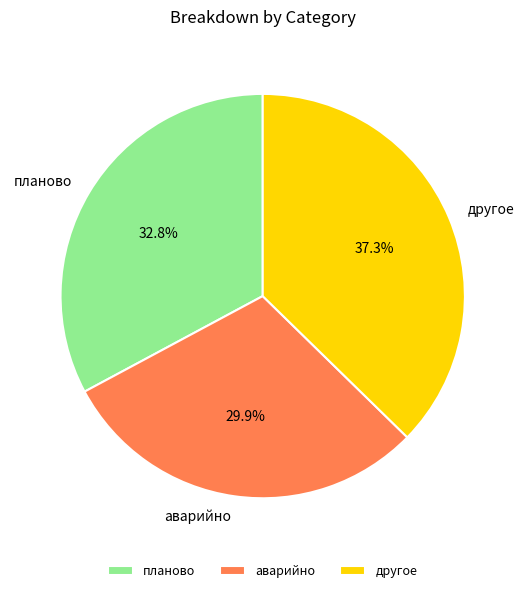

Combined, what portion of the pie is аварийно and планово?

62.7%